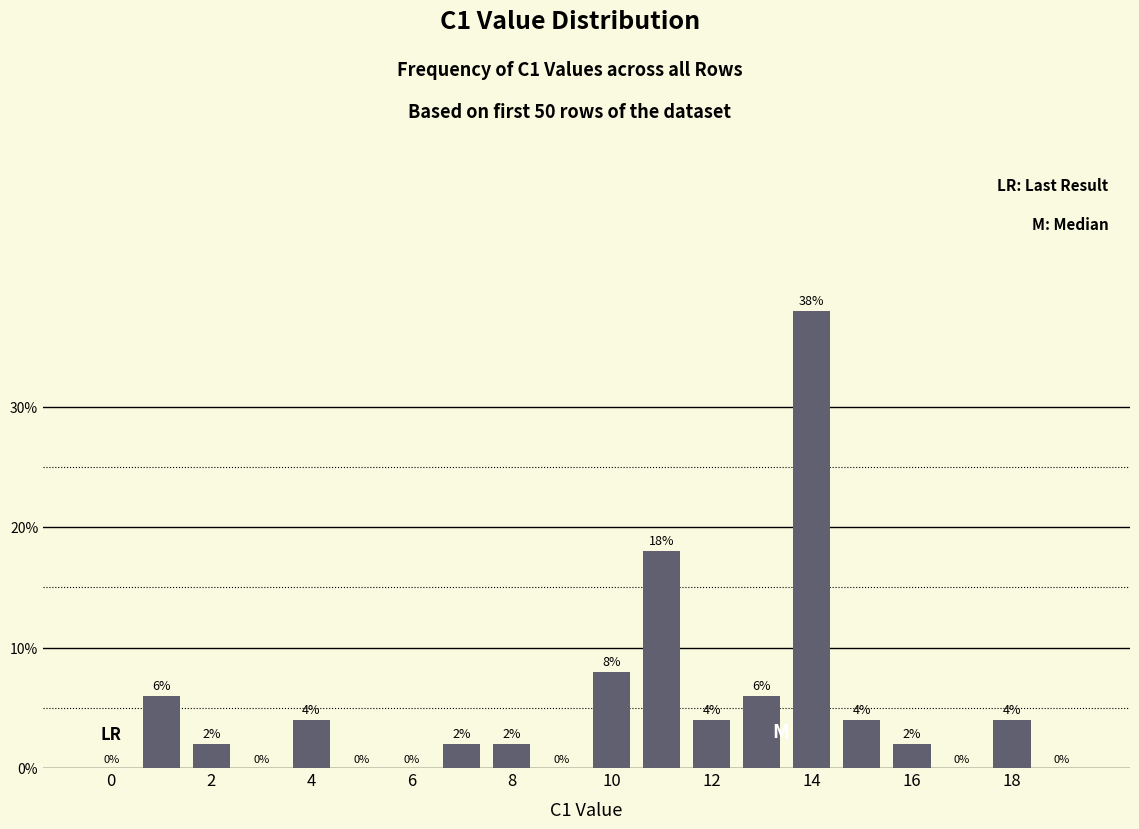

Count the number of categories in the chart.

20